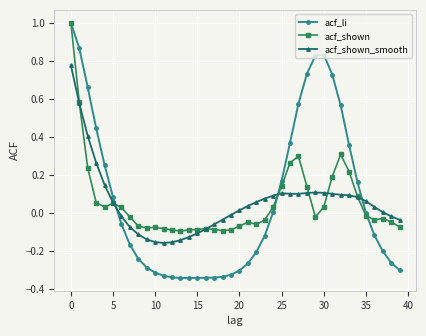

What is the maximum value shown in the chart?

1.0